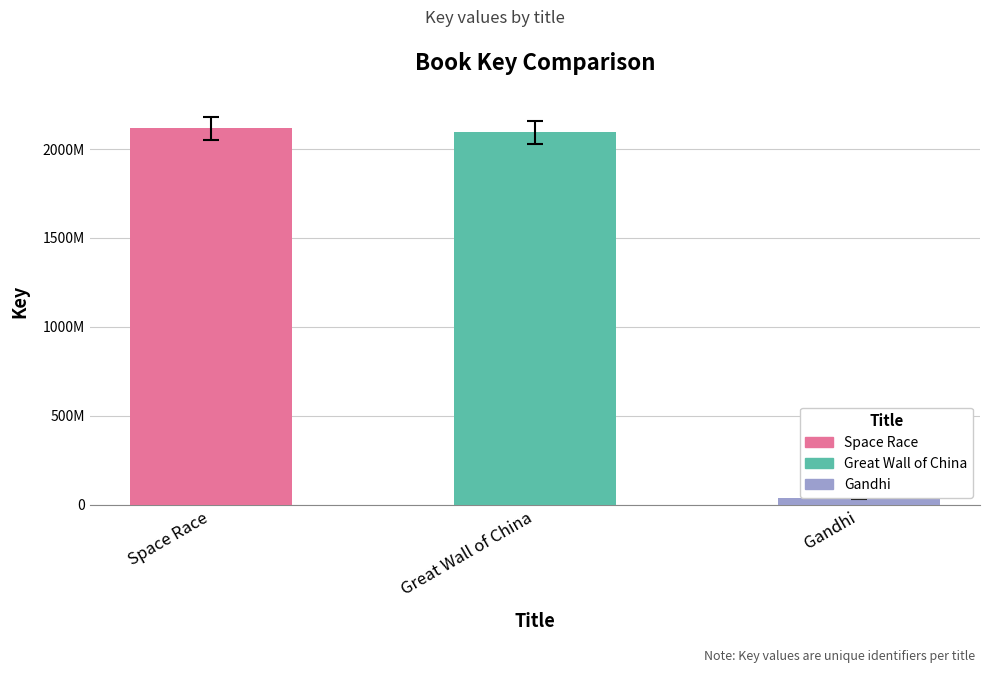

Reading left to right, extract all data points from this chart.

2116385929	2094108921	34698733